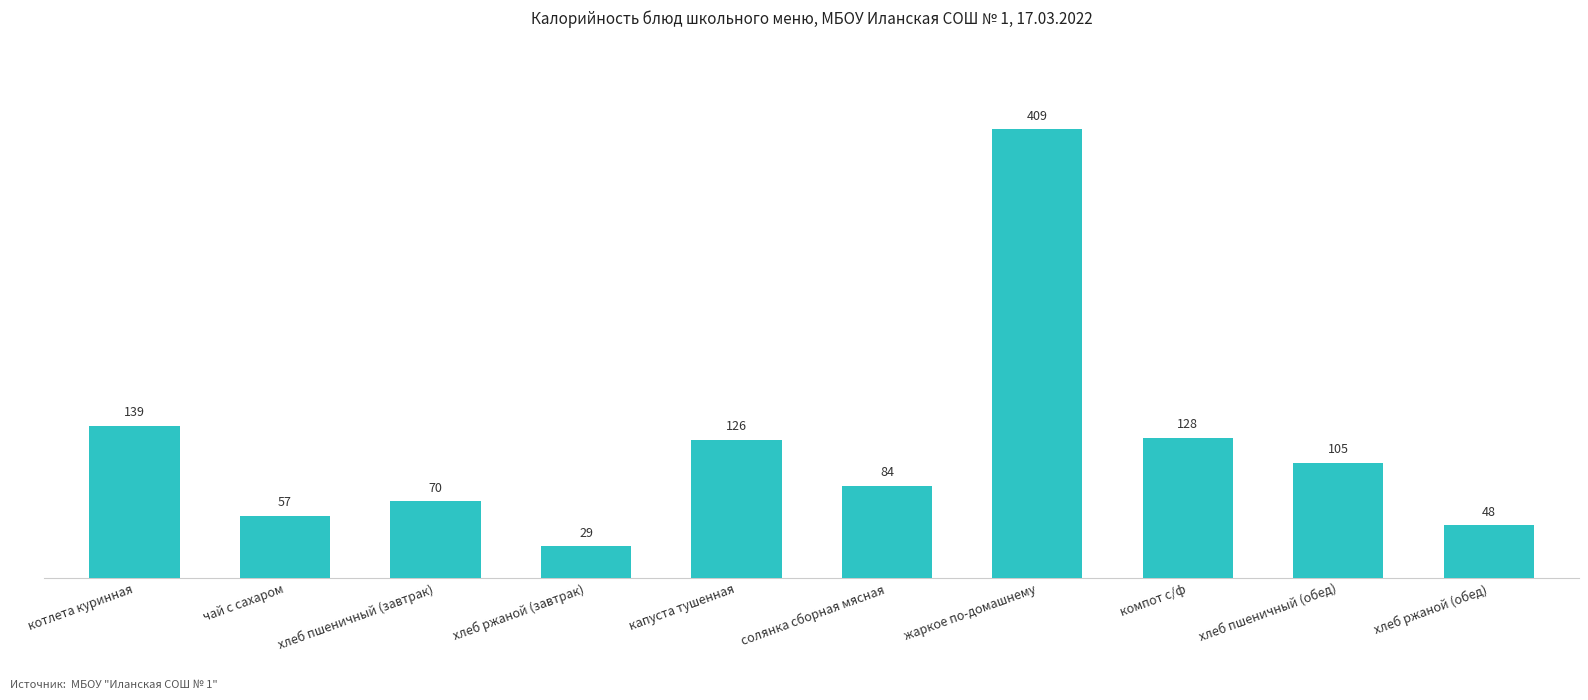

What is the approximate value at капуста тушенная, to the nearest 5?

125